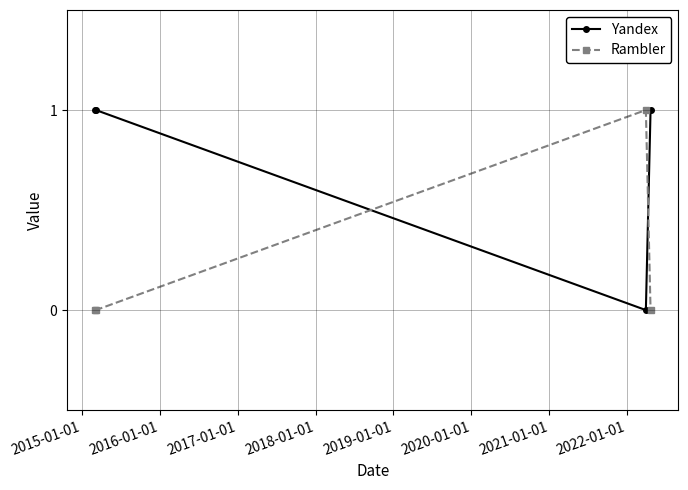

List the series in order of their overall mean, lowest first.

Rambler, Yandex